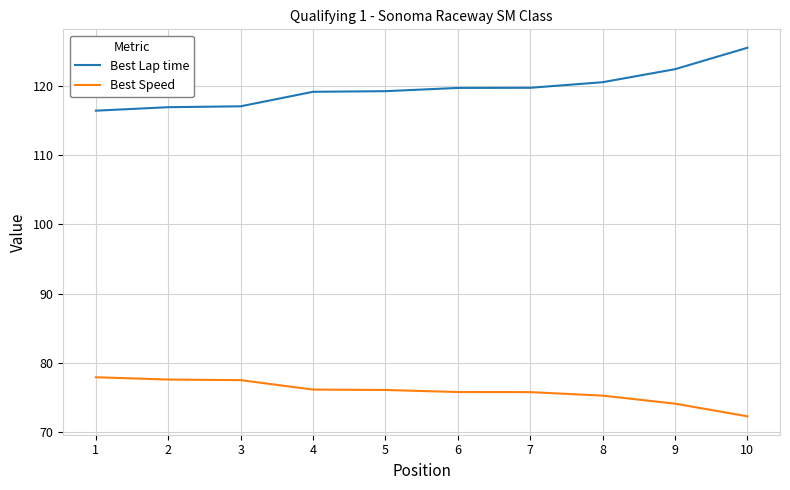

Which series has the widest spread of values?

Best Lap time